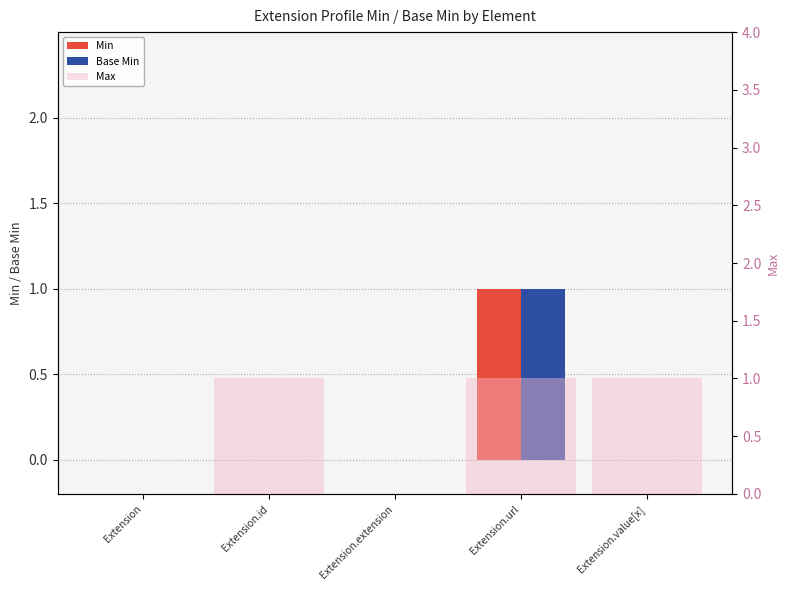

List the labels in order of Min value, largest first.

Extension.url, Extension, Extension.id, Extension.extension, Extension.value[x]